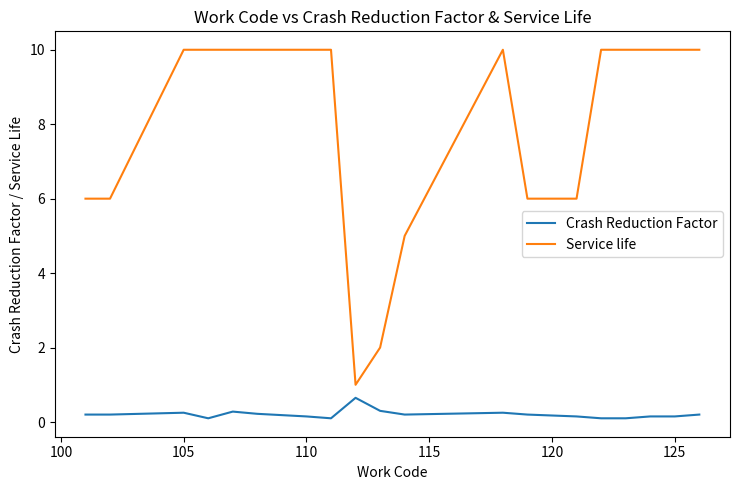

True or false: Crash Reduction Factor and Service life intersect in this chart.

False